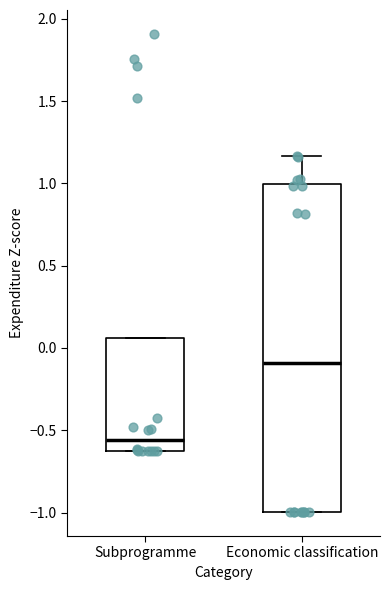

Reading left to right, read every box against the y-axis: the position of its median line, the range the box covers, and the ends of its whiskers. The values are not printed on the chart, so give them approximately, as read against the axis.

Subprogramme: median -0.55, box -0.65 to 0.05, whiskers -0.65 to 0.05
Economic classification: median -0.10, box -1.00 to 1.00, whiskers -1.00 to 1.15